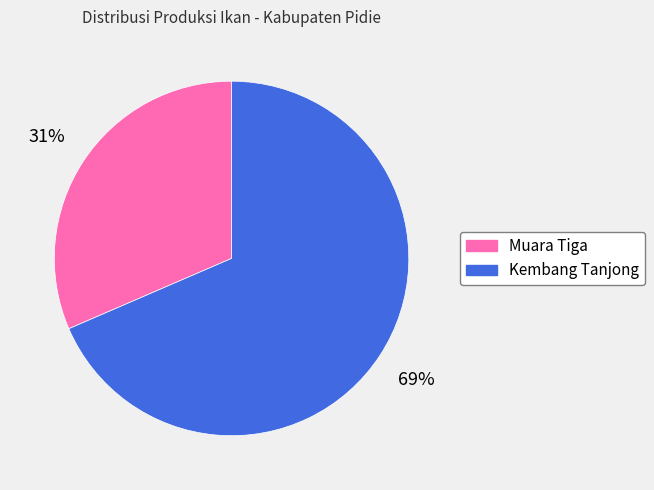

Rank the categories by value from highest to lowest.

Kembang Tanjong, Muara Tiga